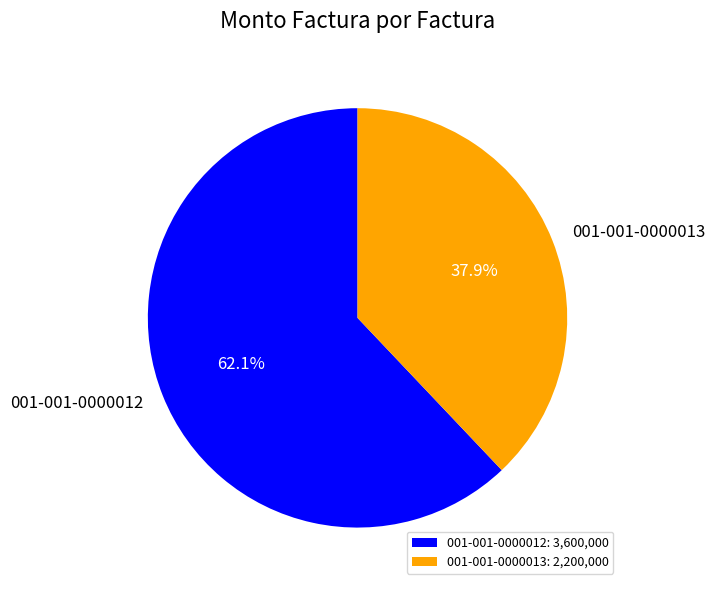

Combined, do 001-001-0000012 and 001-001-0000013 account for over 50%?

Yes